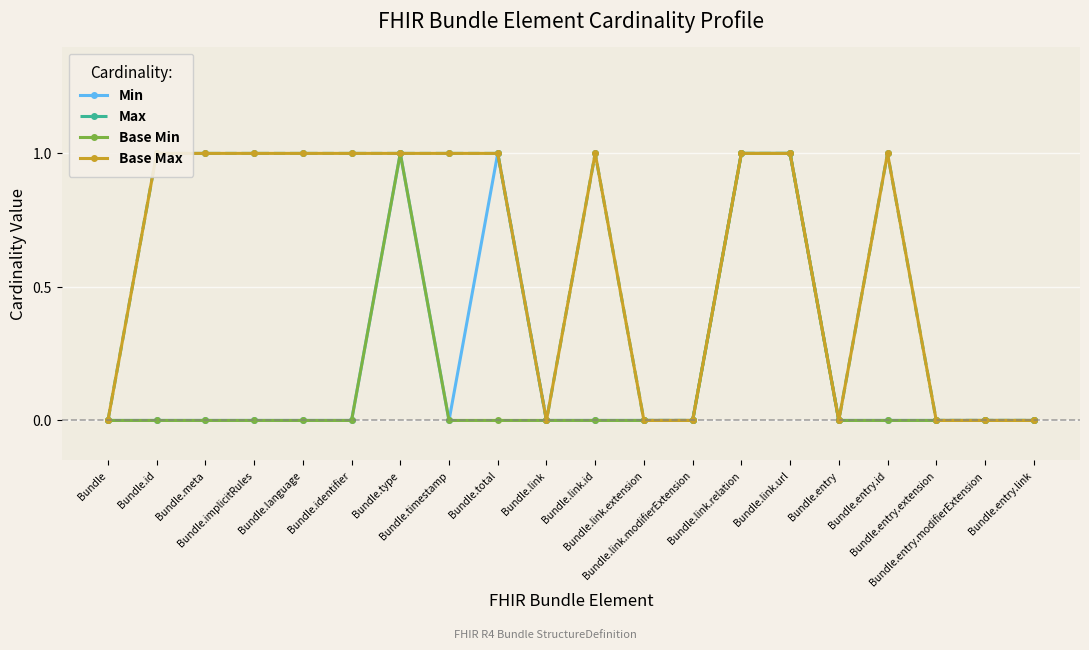

At Bundle.total, list the series in order from largest to smallest.

Min, Max, Base Max, Base Min